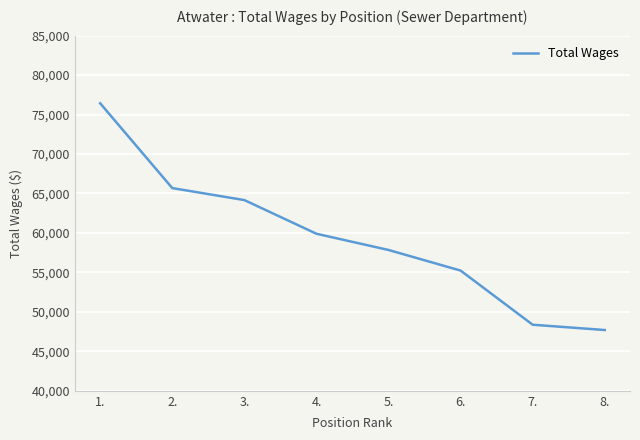

Reading right to left, extract all data points from this chart.

47701	48372	55232	57844	59899	64165	65684	76427